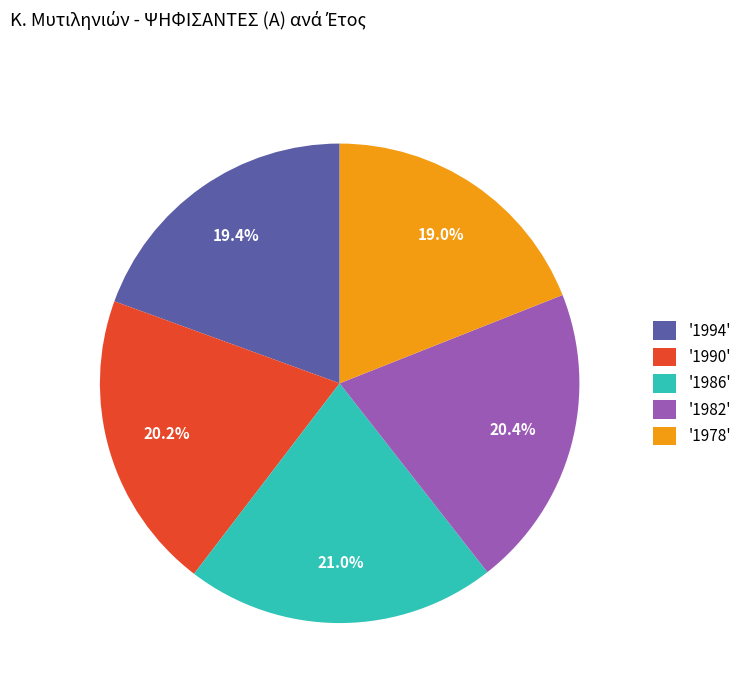

Does any single category account for the majority?

No